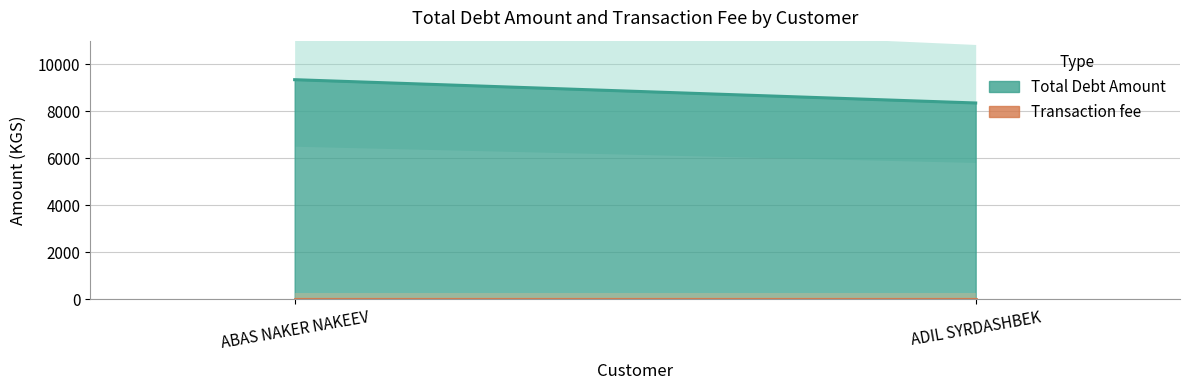

At ADIL SYRDASHBEK, list the series in order from largest to smallest.

Total Debt Amount, Transaction fee